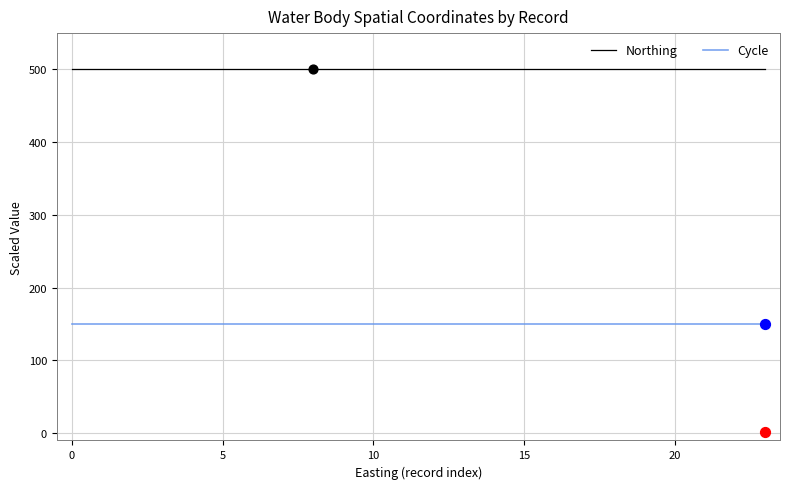

Which series reaches the maximum Y coordinate?

Northing